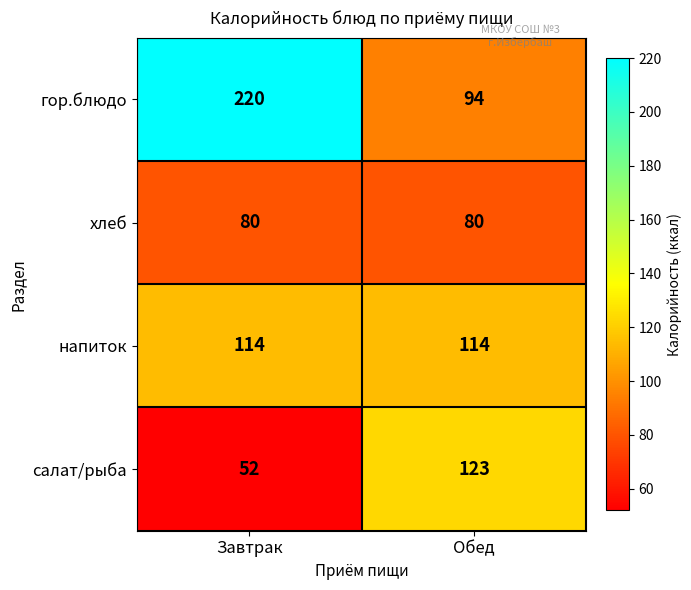

Is it true that гор.блюдо equals 220 at Завтрак?

True